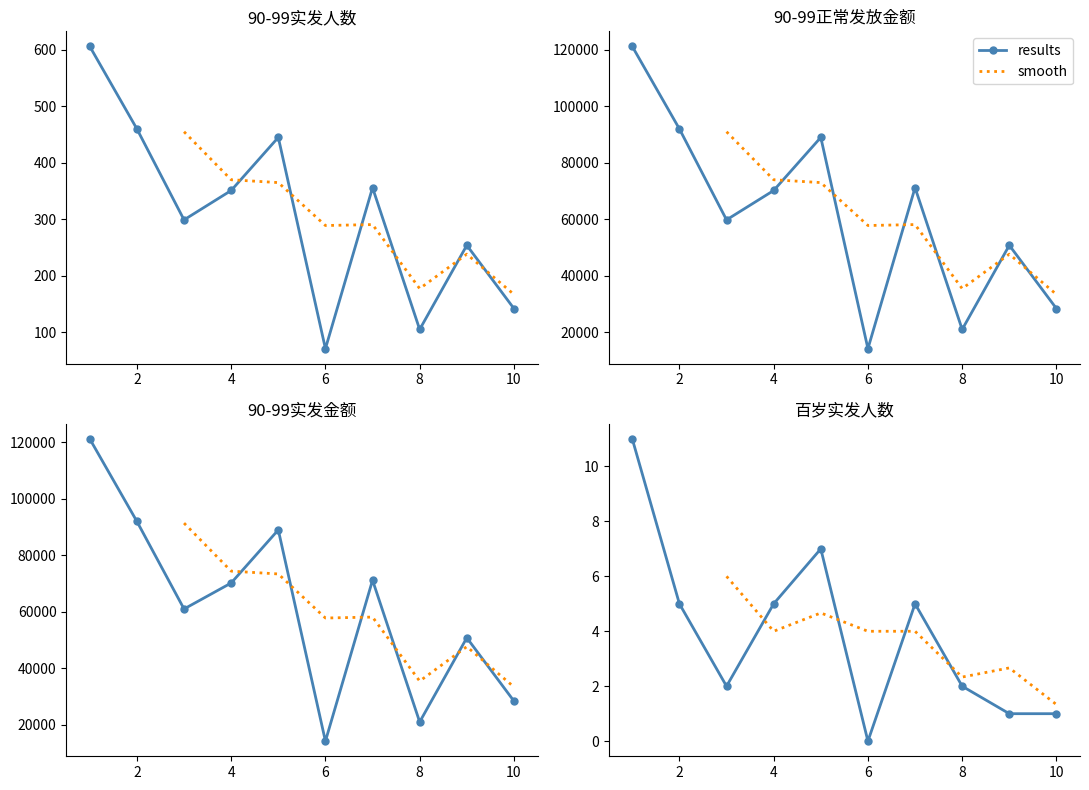

The 百岁实发人数 series shows 15 at 和平街道. True or false?

False